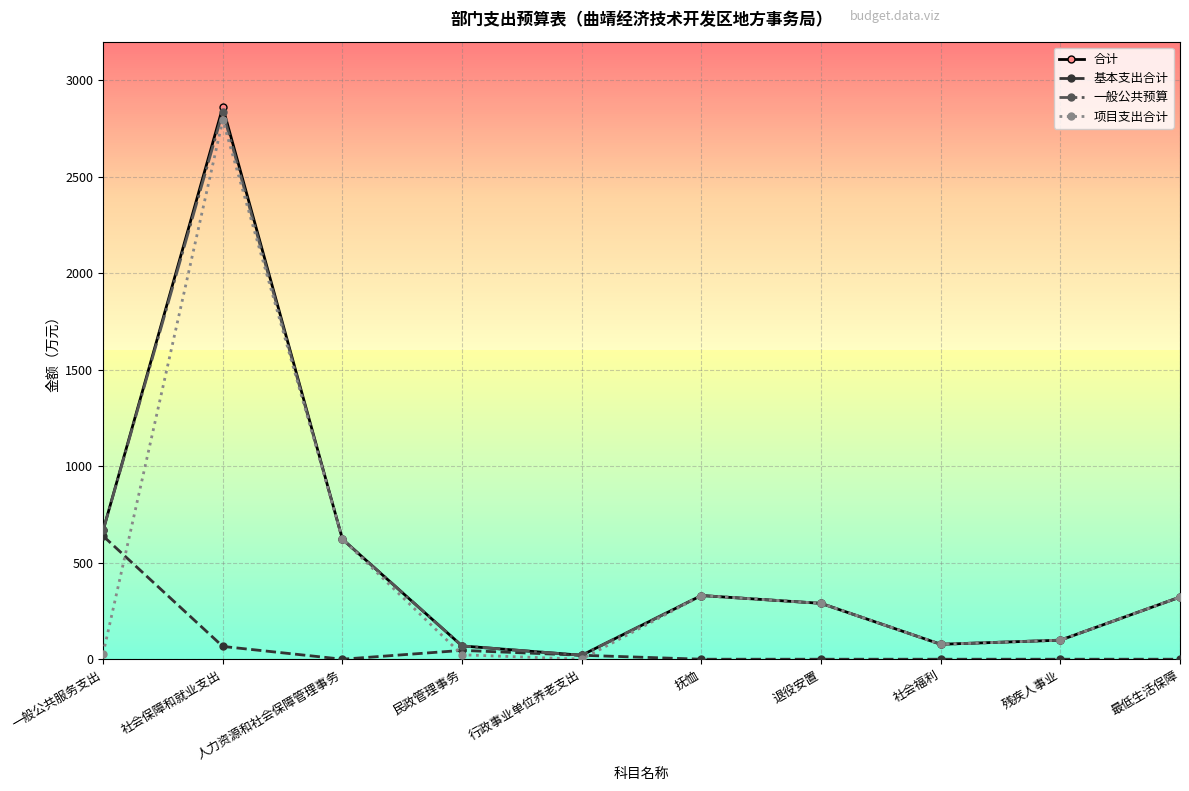

Which category has the highest value across all series?

社会保障和就业支出